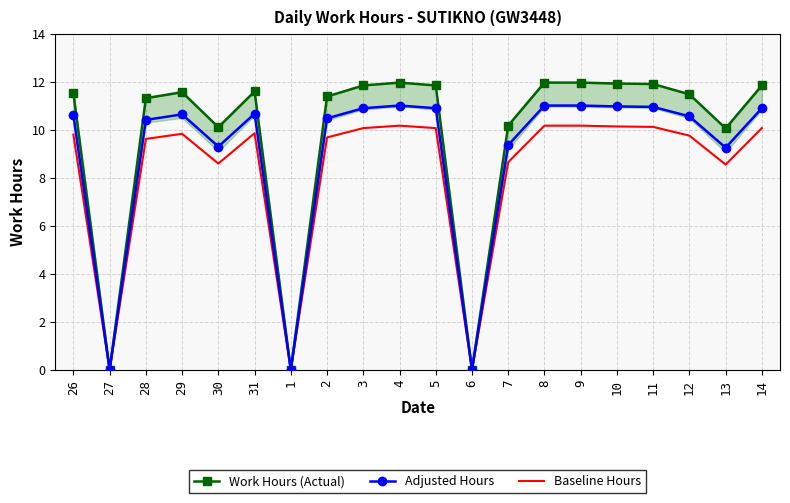

Where is the first local maximum for Baseline Hours?

29